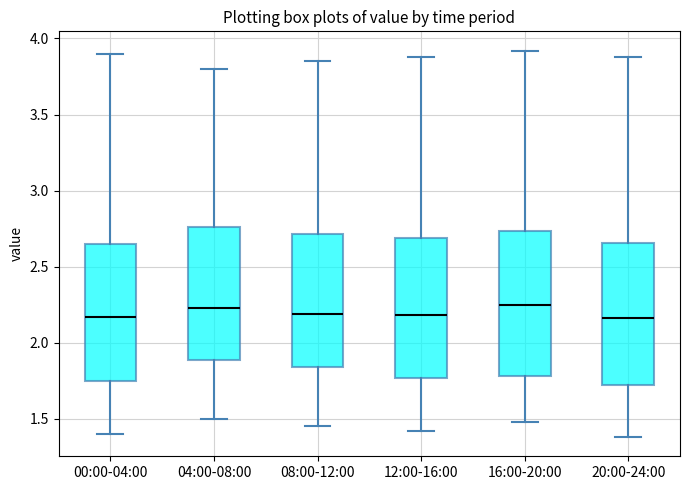

Where does the upper whisker of the box for 12:00-16:00 end on the y-axis? The values are not printed on the chart, so give them approximately, as read against the axis.

3.90